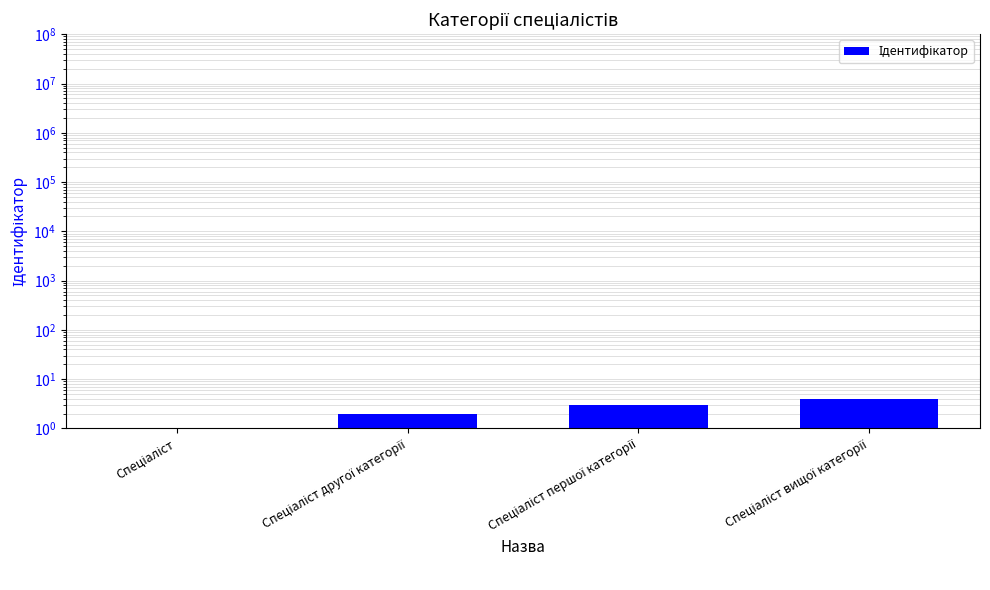

List the labels in order of value, largest first.

Спеціаліст вищої категорії, Спеціаліст першої категорії, Спеціаліст другої категорії, Спеціаліст